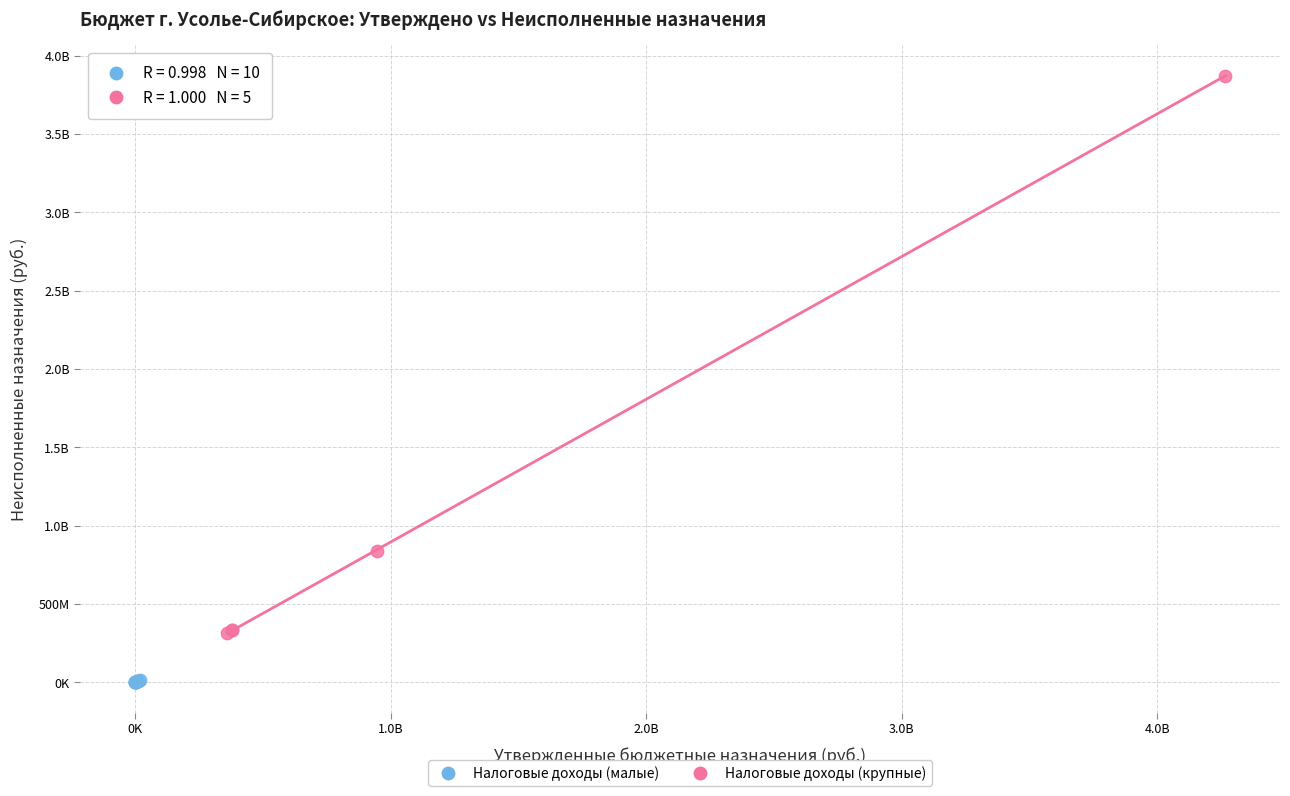

What are all the series names shown in the legend?

Налоговые доходы (малые), Налоговые доходы (крупные)